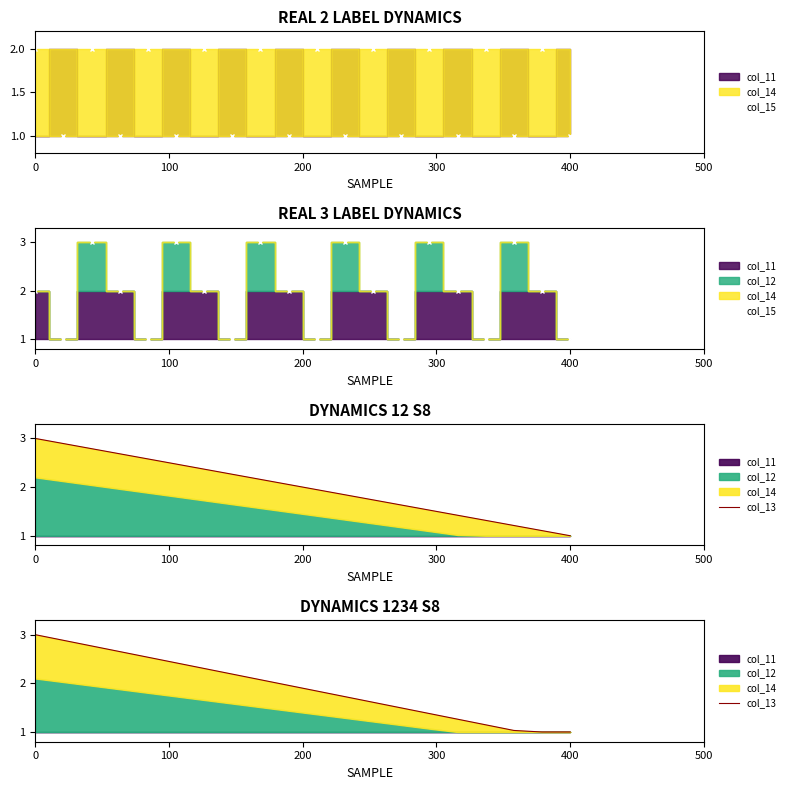

What is the label of the 5th point from the left?

400